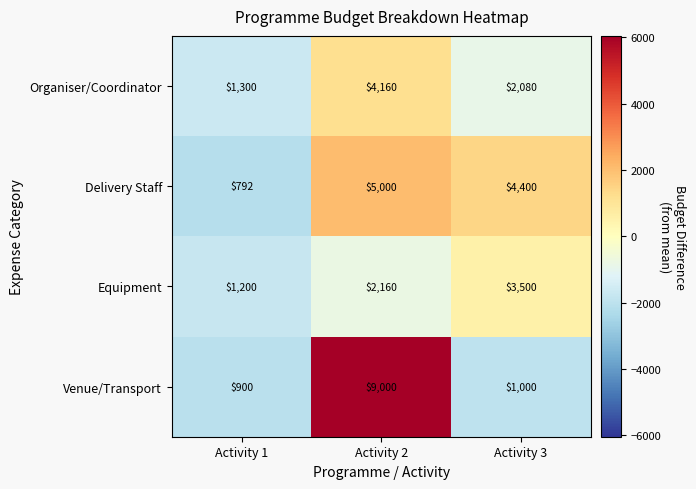

Rank the series at Activity 2 from lowest to highest value.

Equipment, Organiser/Coordinator, Delivery Staff, Venue/Transport